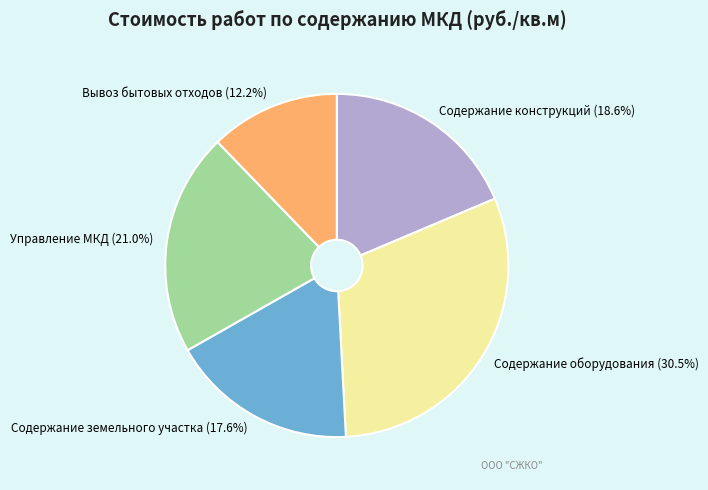

Between Содержание конструкций and Управление МКД, which is larger?

Управление МКД